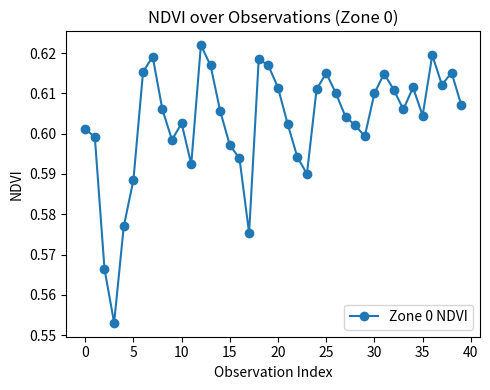

How many interior local valleys (lower than both neighbors) does the data have?

9